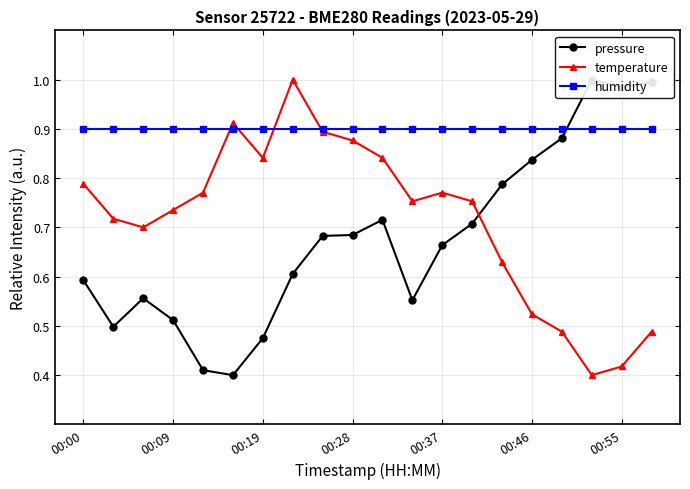

What is the maximum value for temperature?

1.0